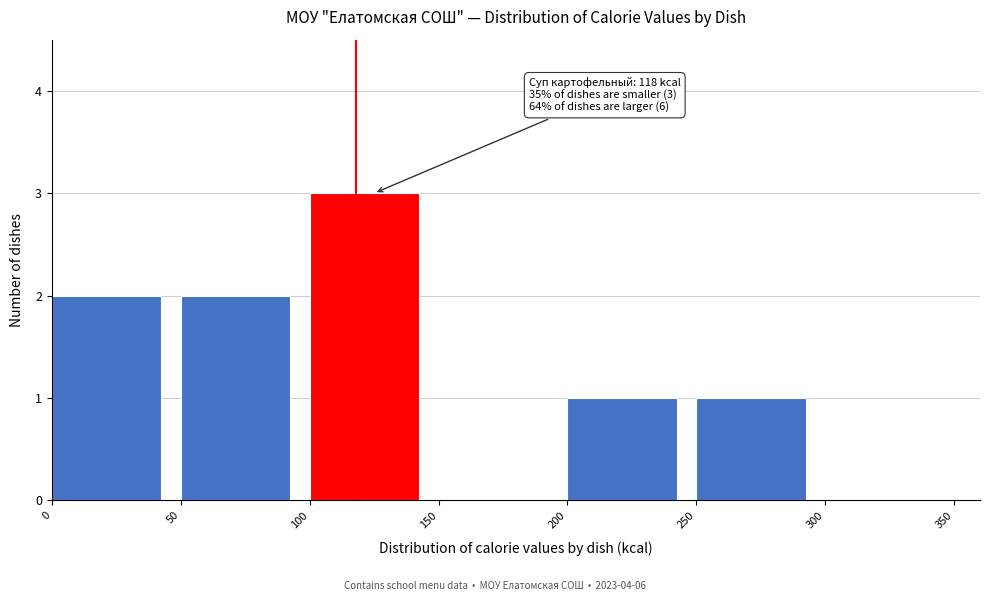

Over which range of the x-axis is the bar tallest?

100 to 150